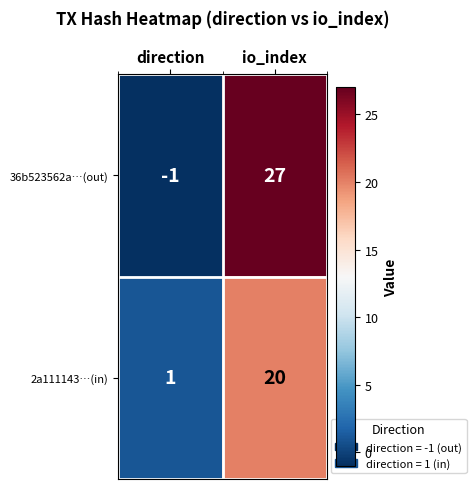

Which series has the widest spread of values?

36b523562a…(out)